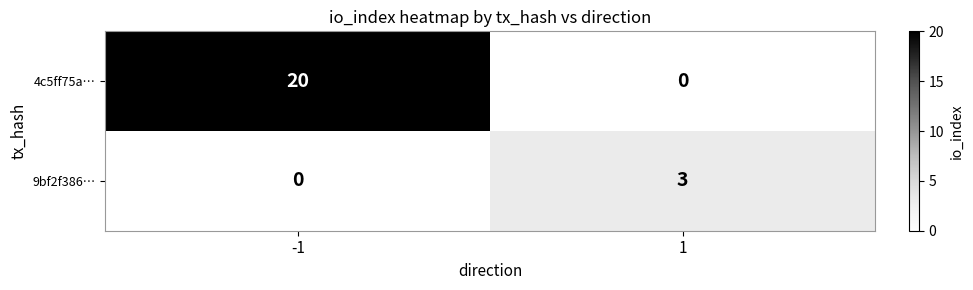

Reading left to right, list all the values displayed in this chart.

4c5ff75a…: 20	0
9bf2f386…: 0	3